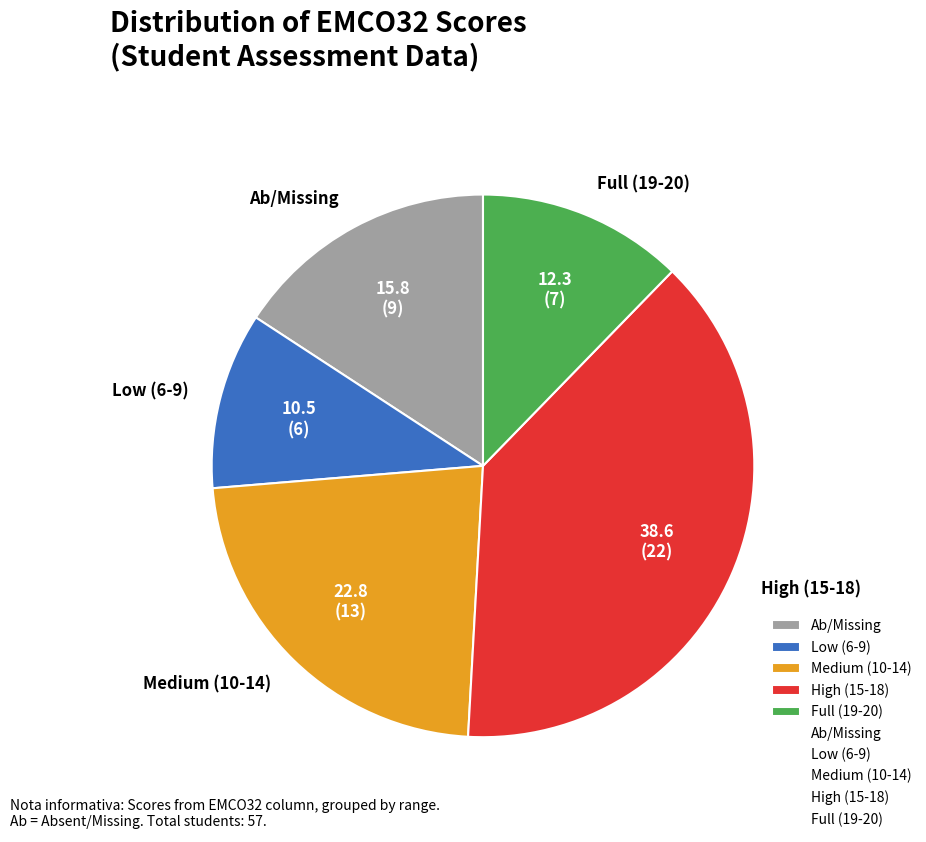

How many segments does this pie chart have?

5